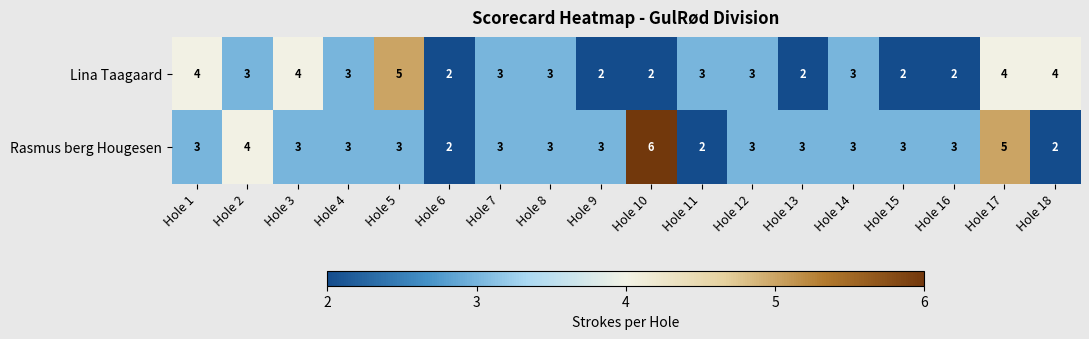

What is the total value across all series at Hole 2?

7